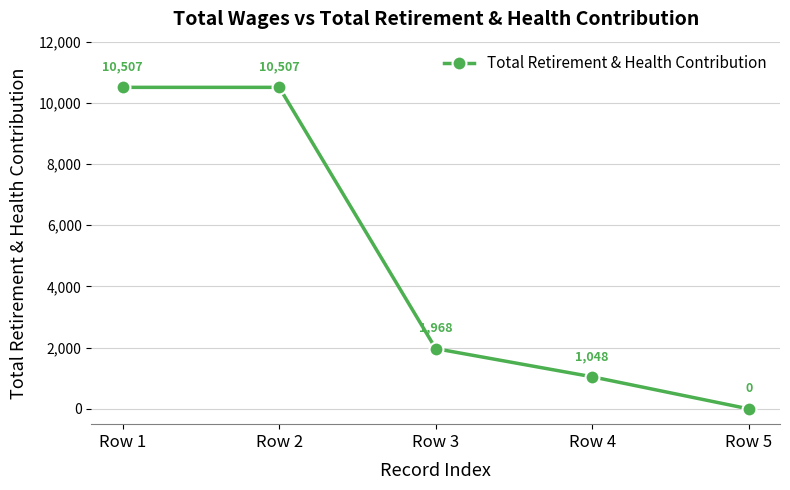

What is the difference between the values at Row 5 and Row 3?

1968